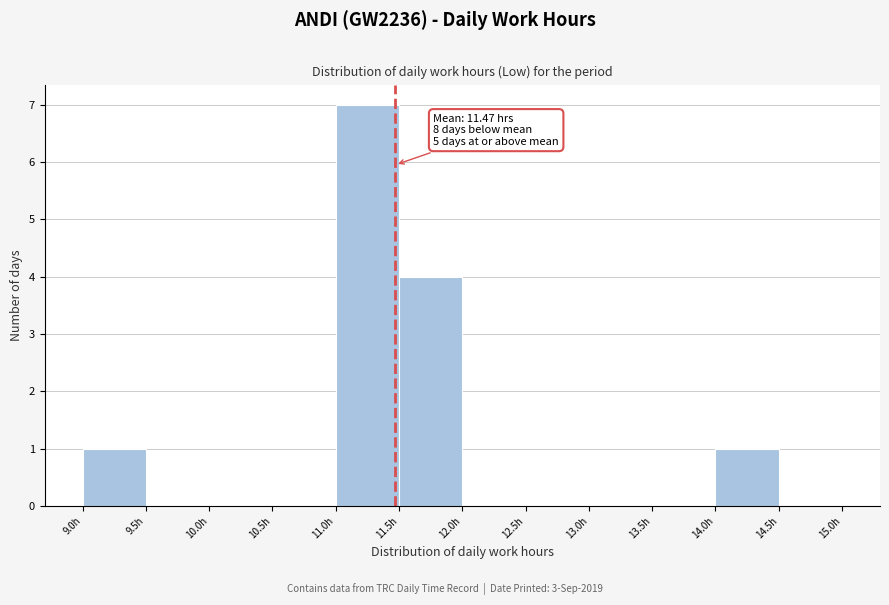

Over which range of the x-axis is the bar tallest?

11.0 to 11.5